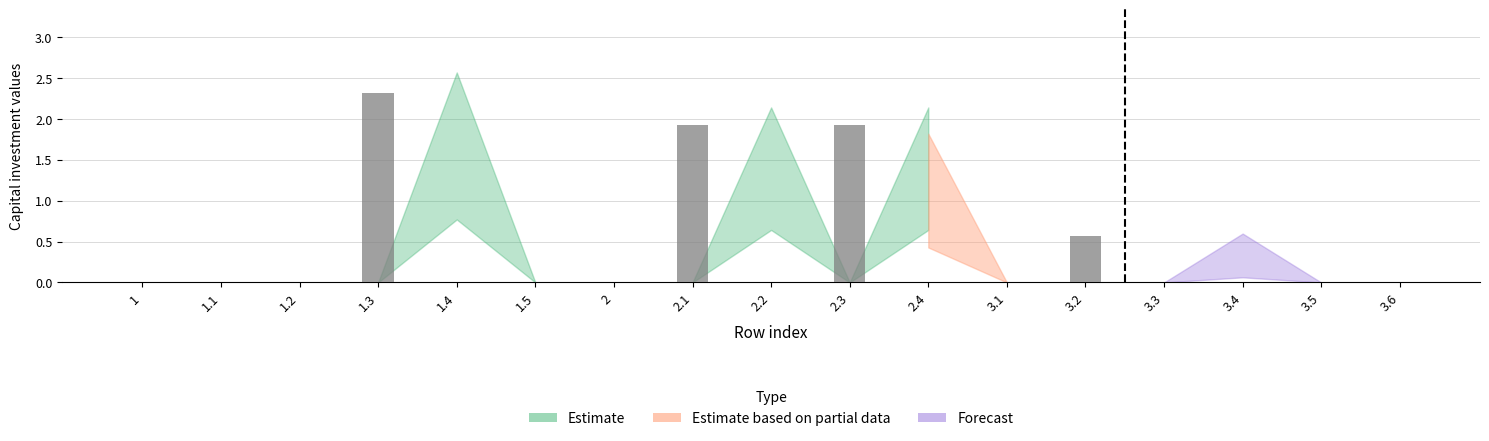

The value at 2.2 is 0.0. True or false?

True